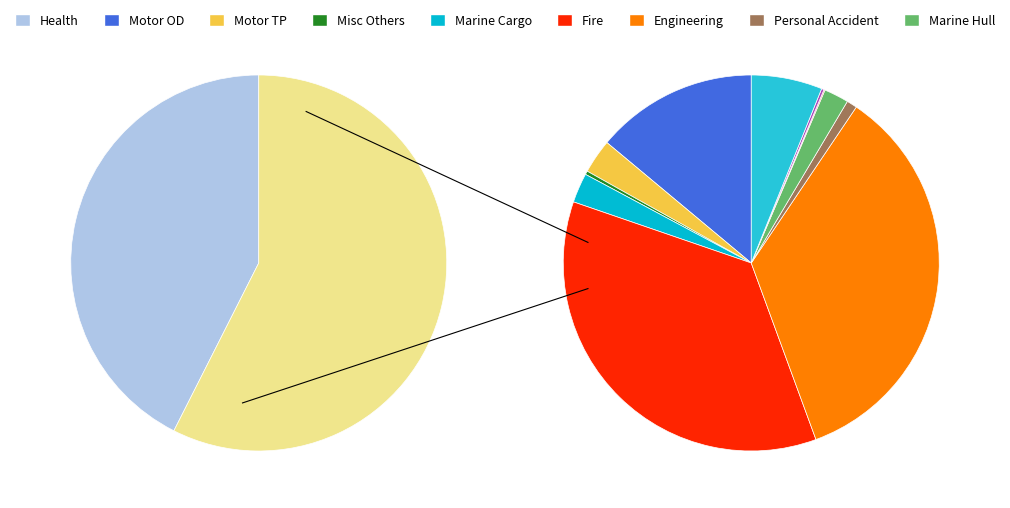

Which slice is the smallest?

Liability